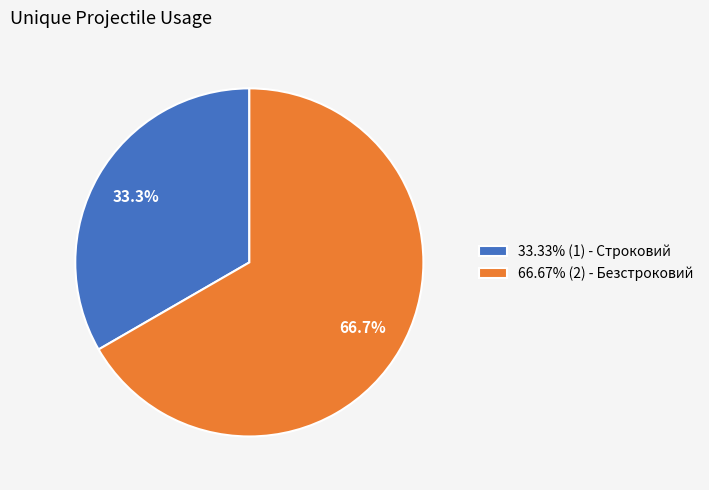

Does any single category account for the majority?

Yes